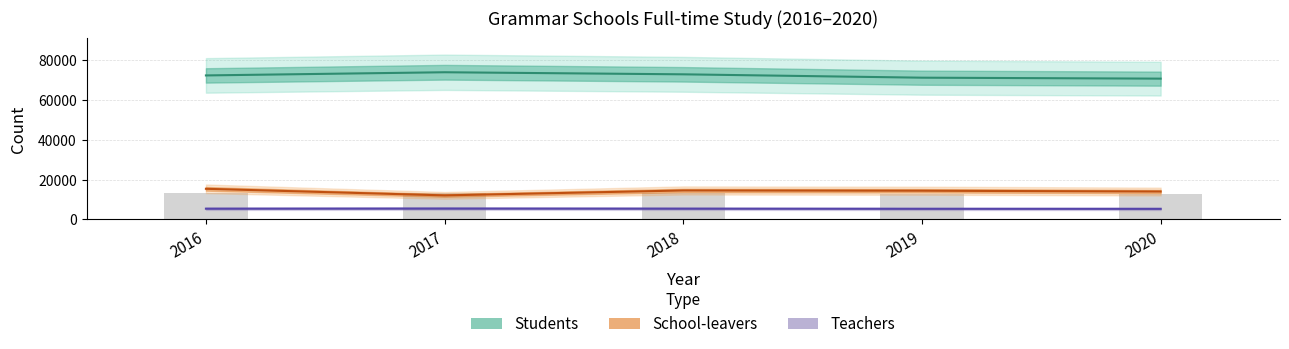

How many categories are shown in the chart?

5